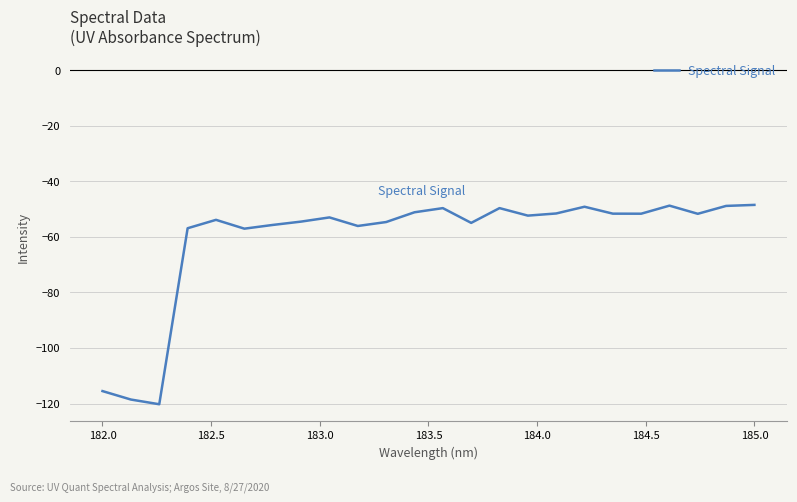

What is the difference between the maximum and minimum values?

71.8